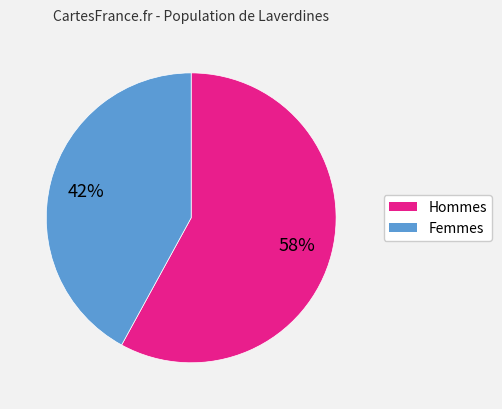

Is there a majority slice in this chart?

Yes